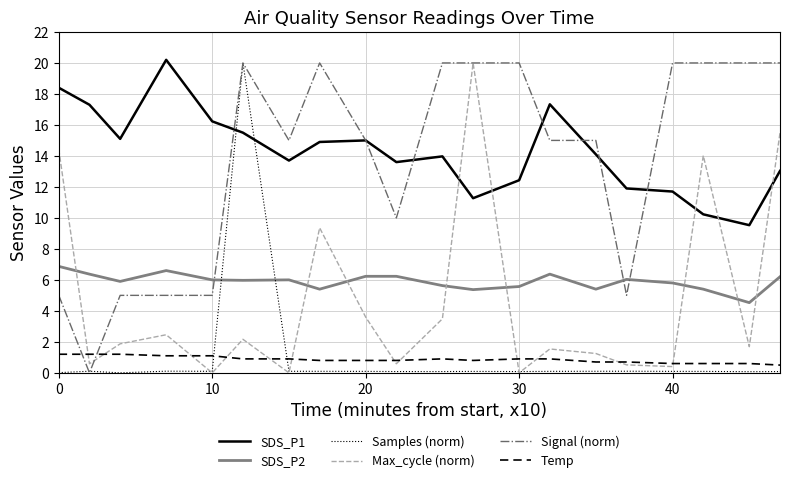

What is the maximum value for SDS_P2?

6.9